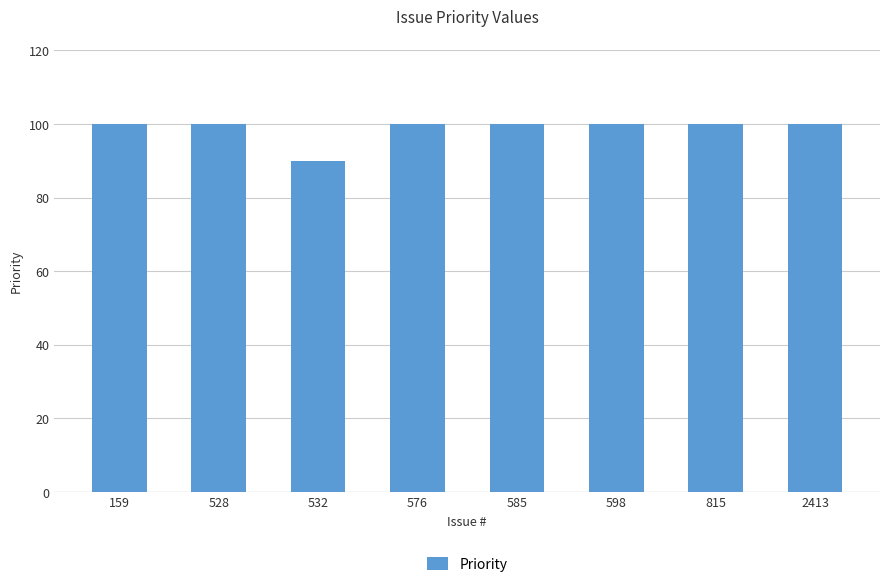

The value at 159 is 100. True or false?

True